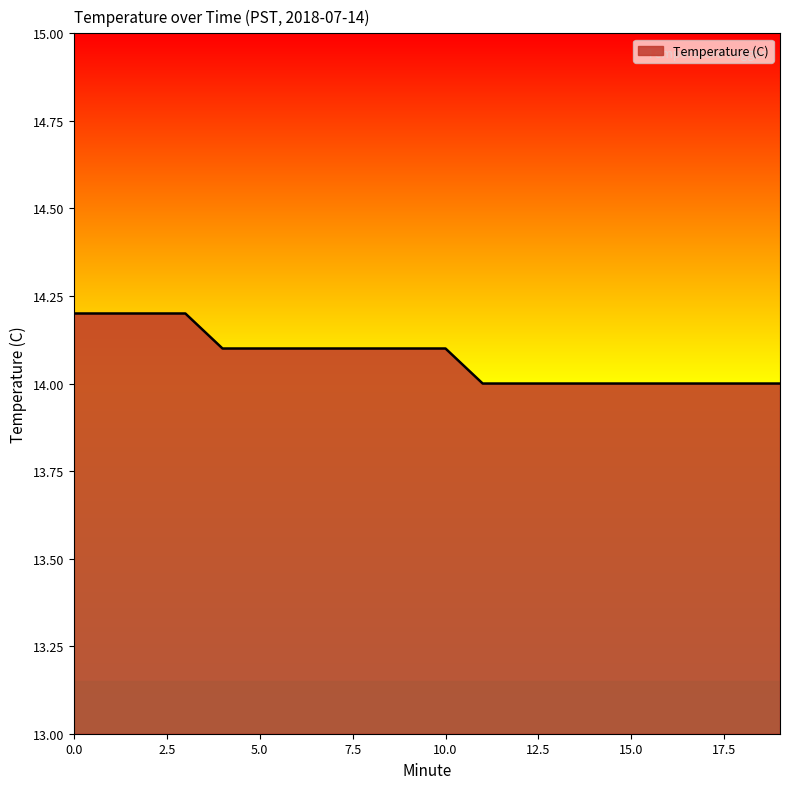

What is the smallest value displayed?

14.0